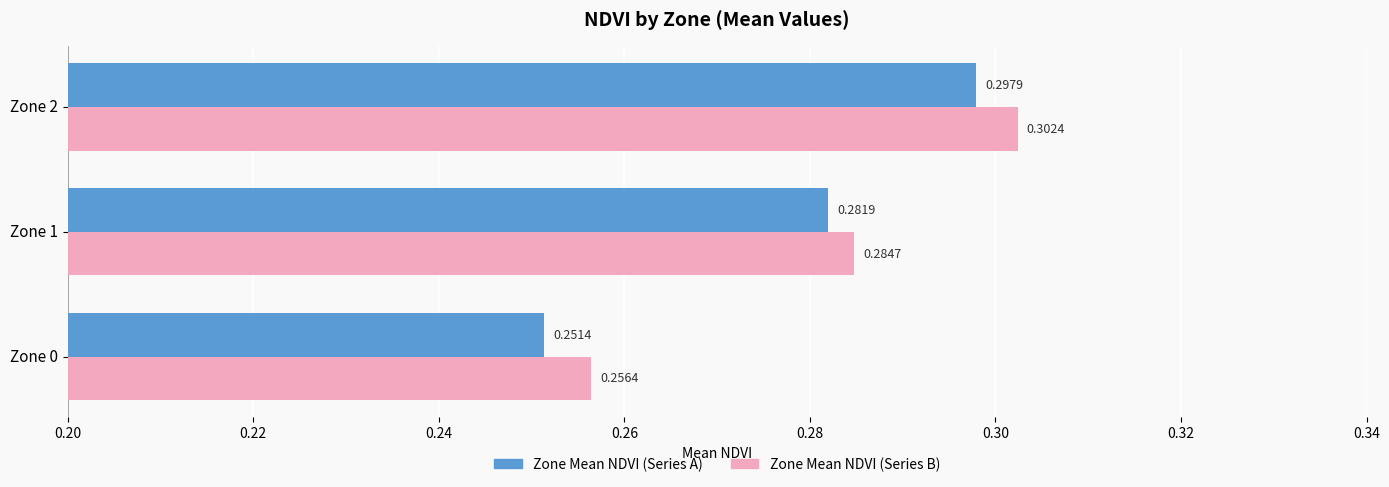

Rank the series by their maximum value, from lowest to highest.

Zone Mean NDVI (Series A), Zone Mean NDVI (Series B)